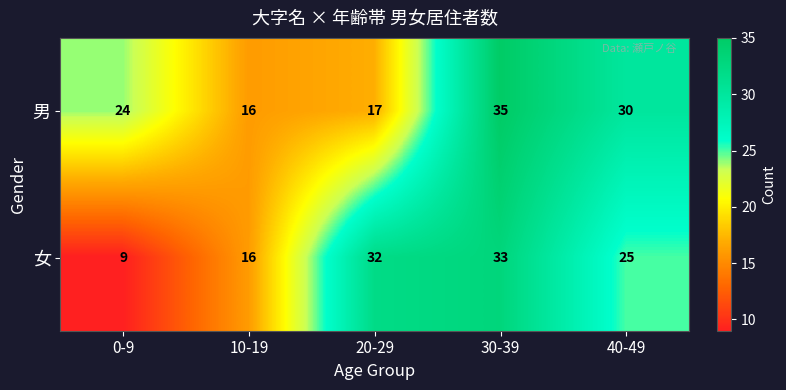

What is the greatest value displayed?

35